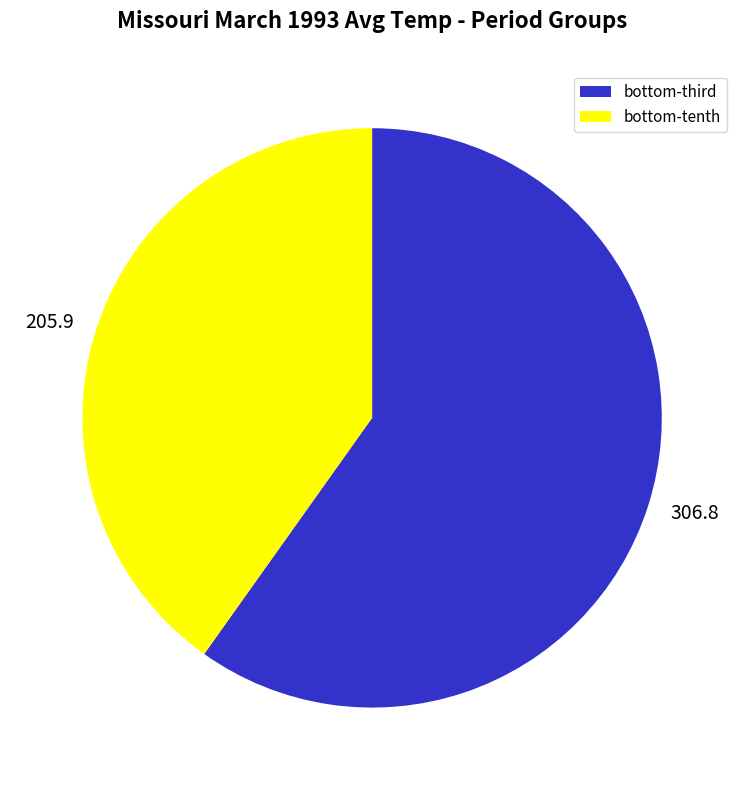

True or false: 306.8 accounts for 54% of the total.

False